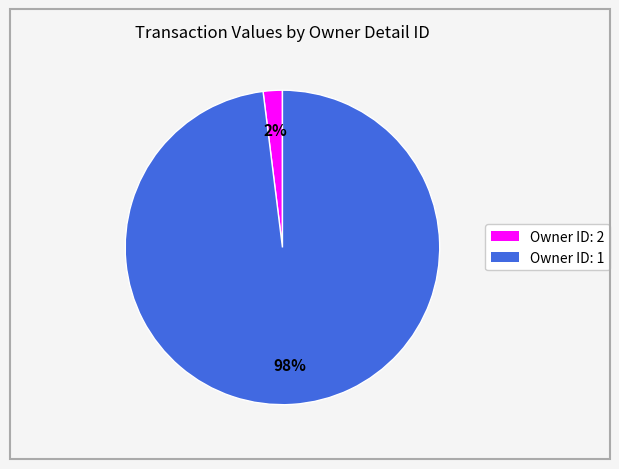

Is there a majority slice in this chart?

Yes